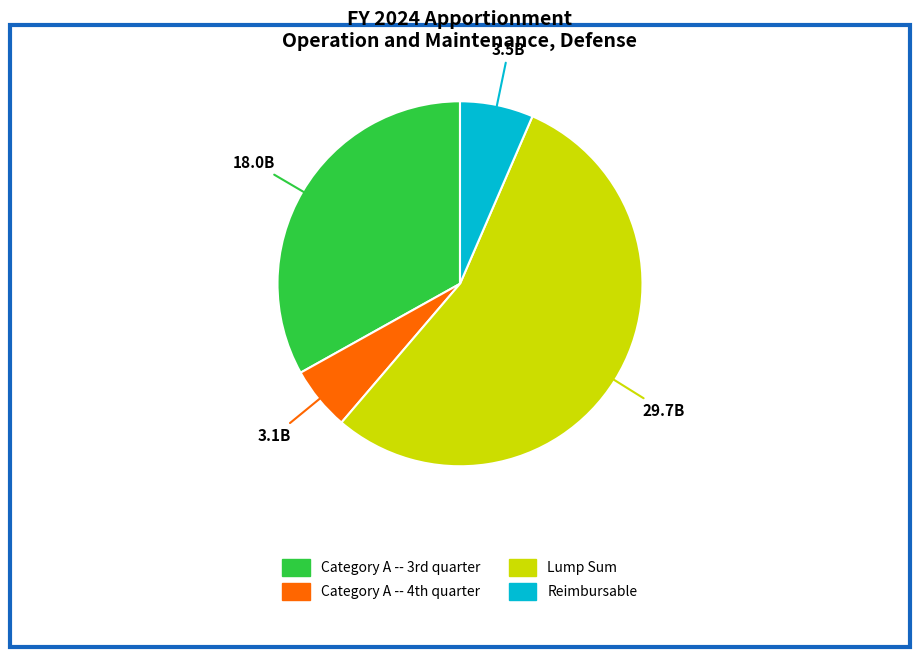

Is there a majority slice in this chart?

Yes